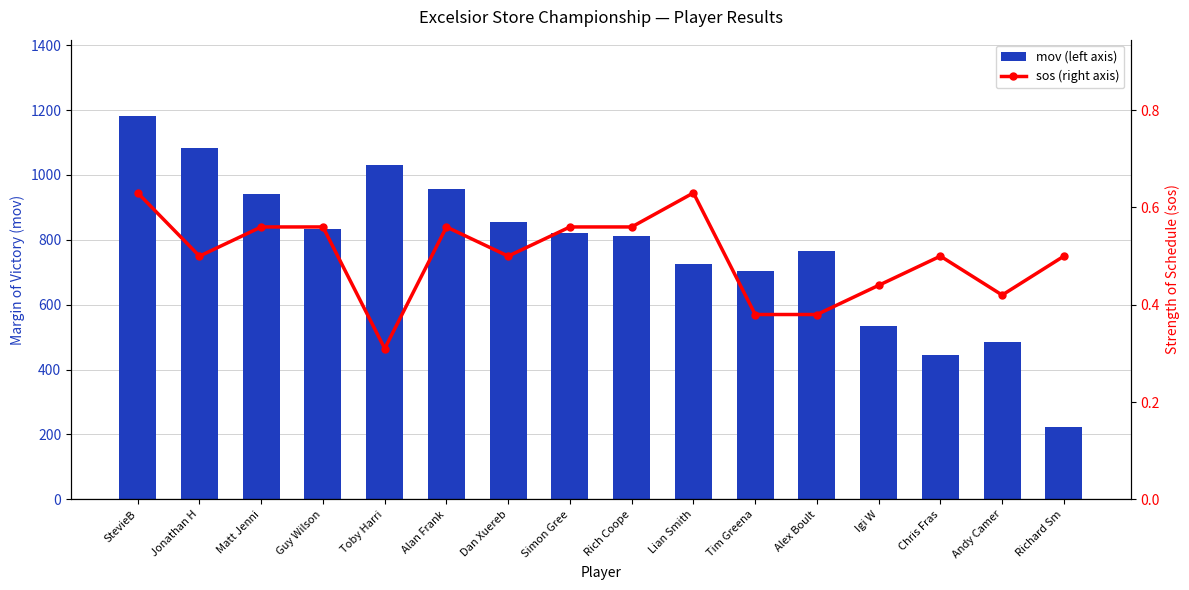

What are all the series names shown in the legend?

mov, sos